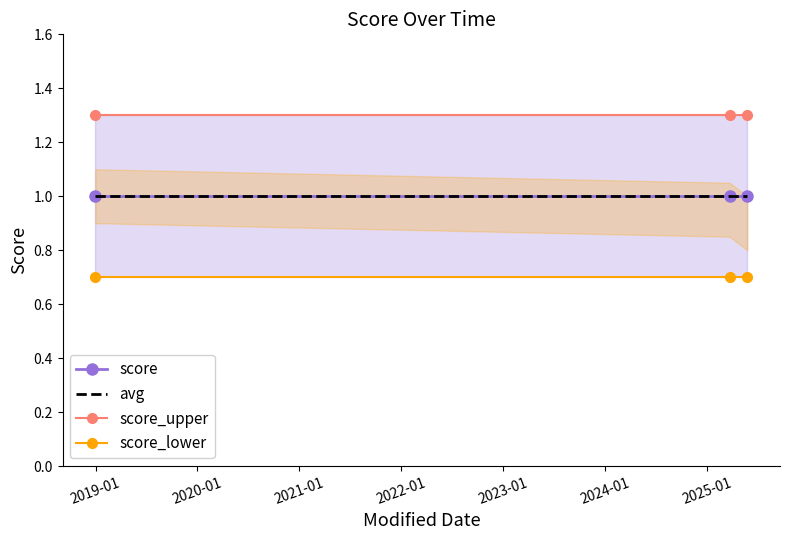

The avg series shows 0.2 at 2019-01. True or false?

False